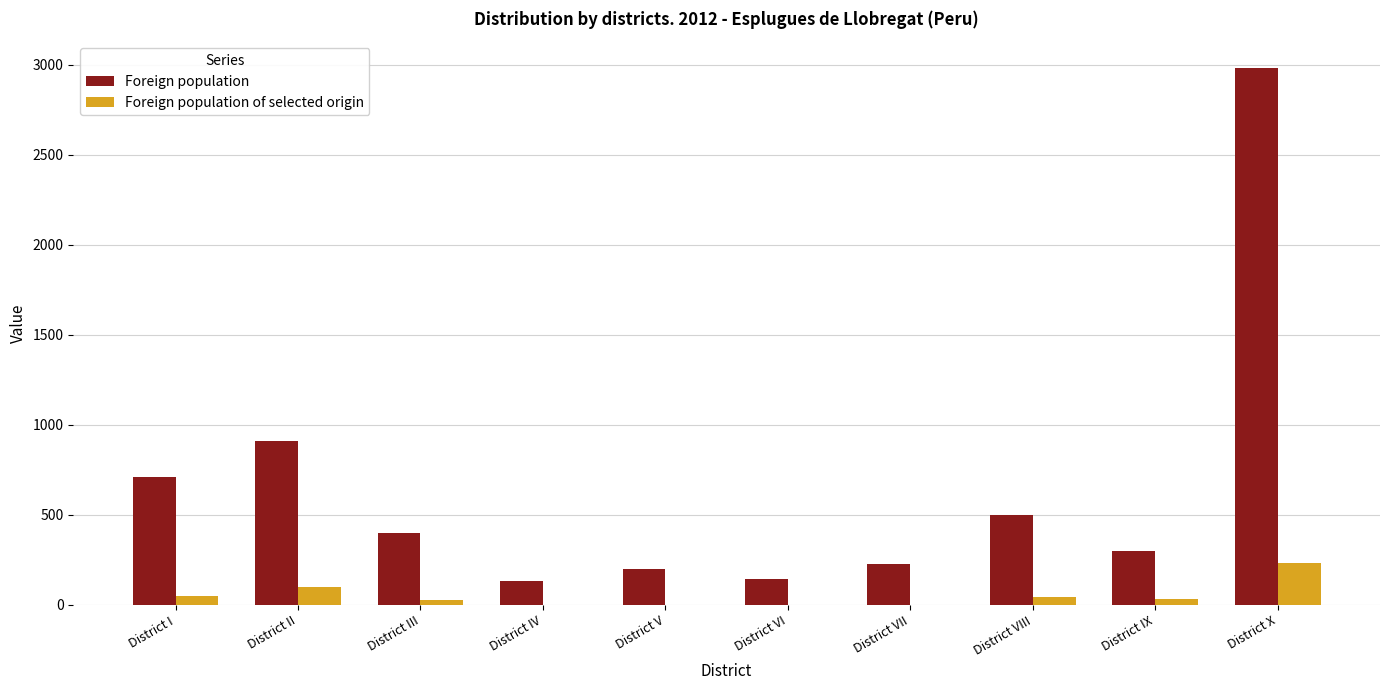

At which category is the sum across all series the highest?

District X